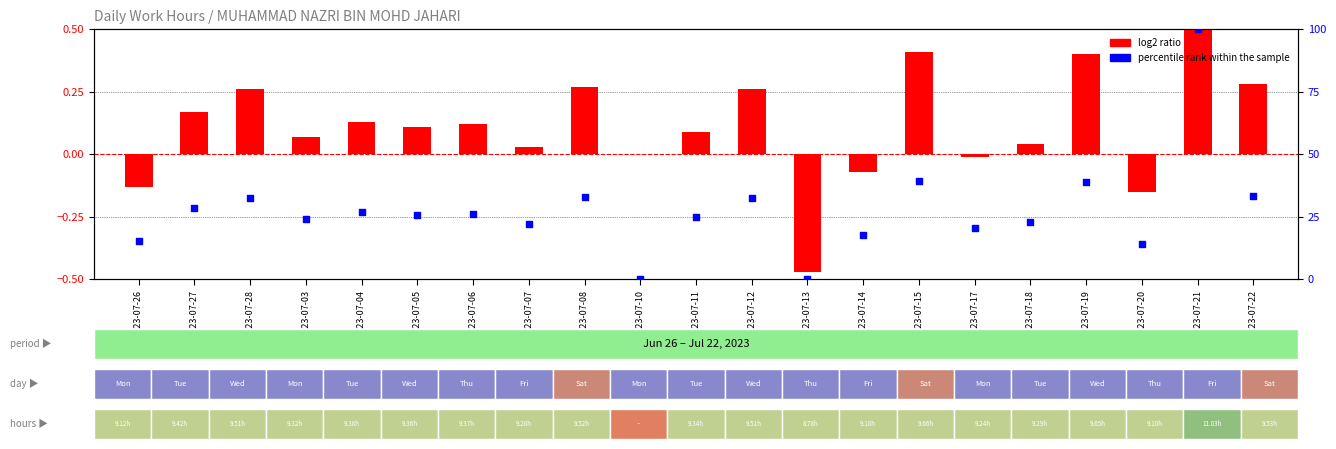

At how many categories does at least one series exceed 57?

1